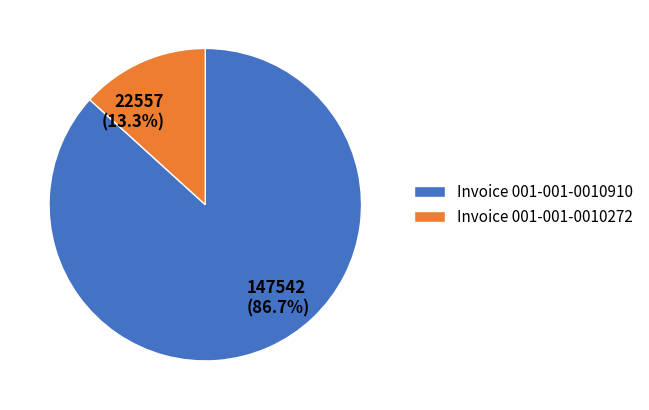

What is the largest slice in the pie chart?

Invoice 001-001-0010910